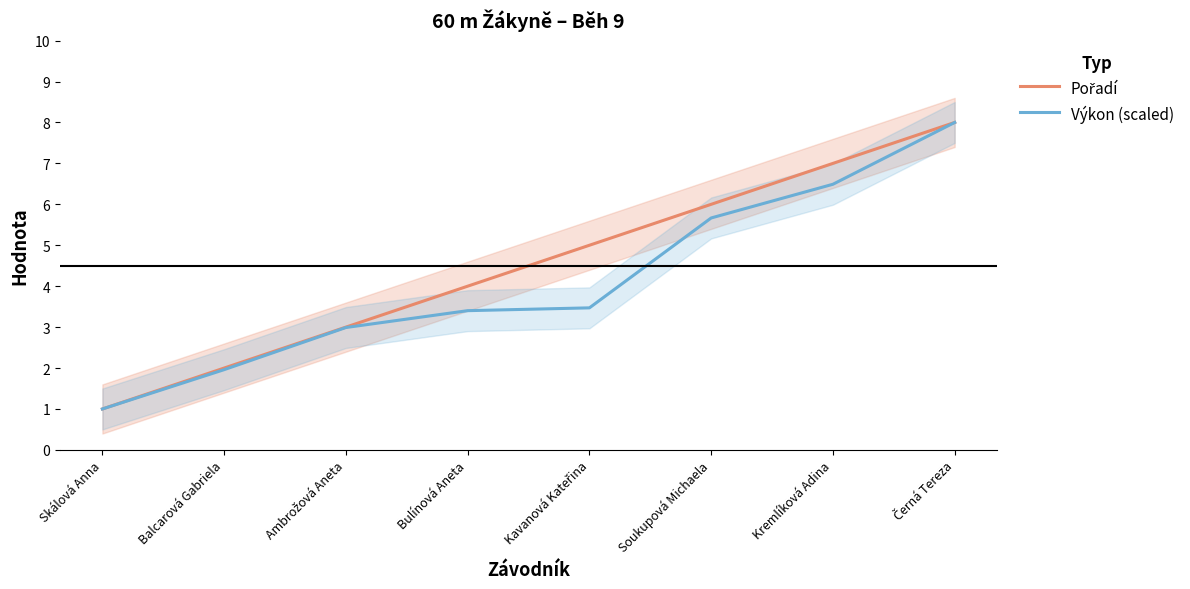

Which has a higher value, Černá Tereza or Skálová Anna?

Černá Tereza